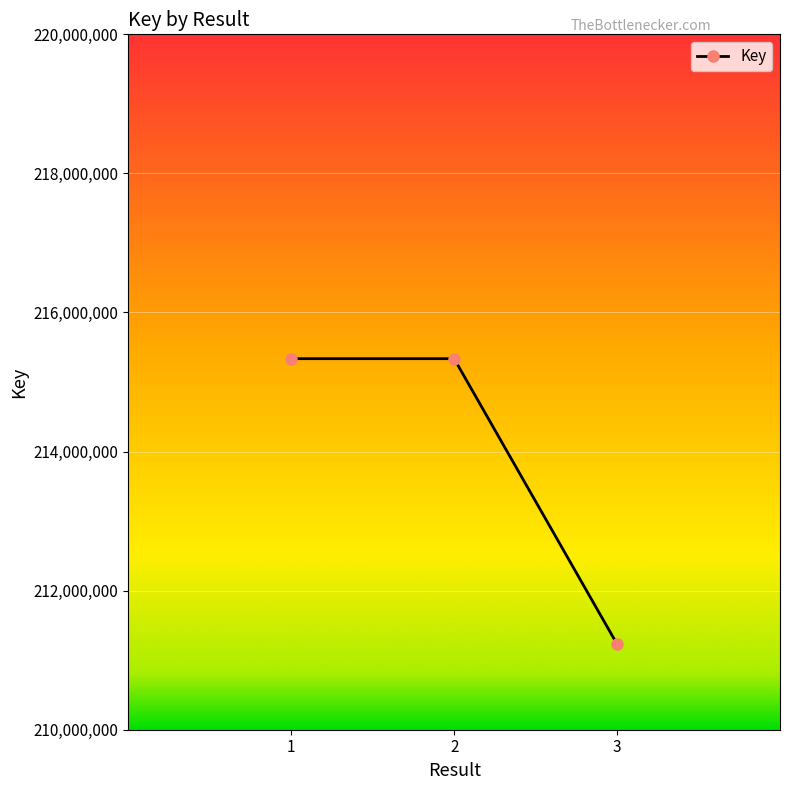

What is the approximate value at 3, to the nearest 10?

211230900